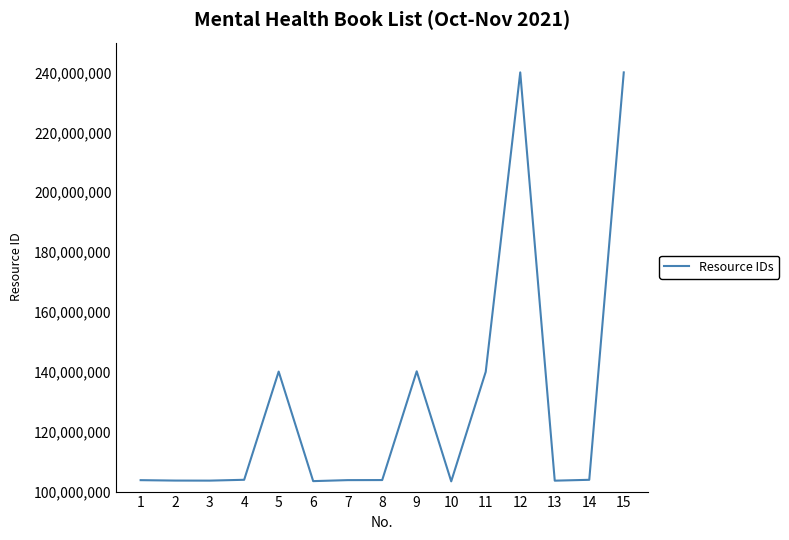

Count the number of categories in the chart.

15